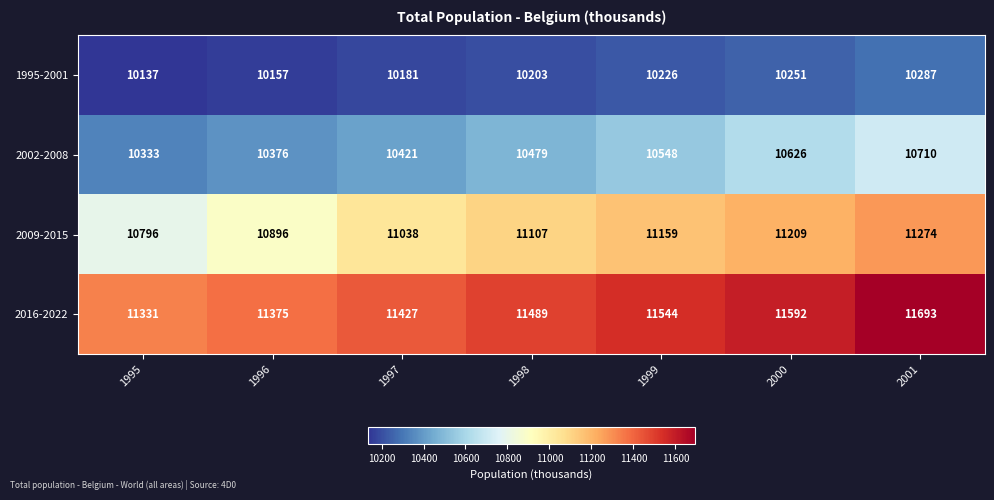

At how many categories does at least one series exceed 11285?

7